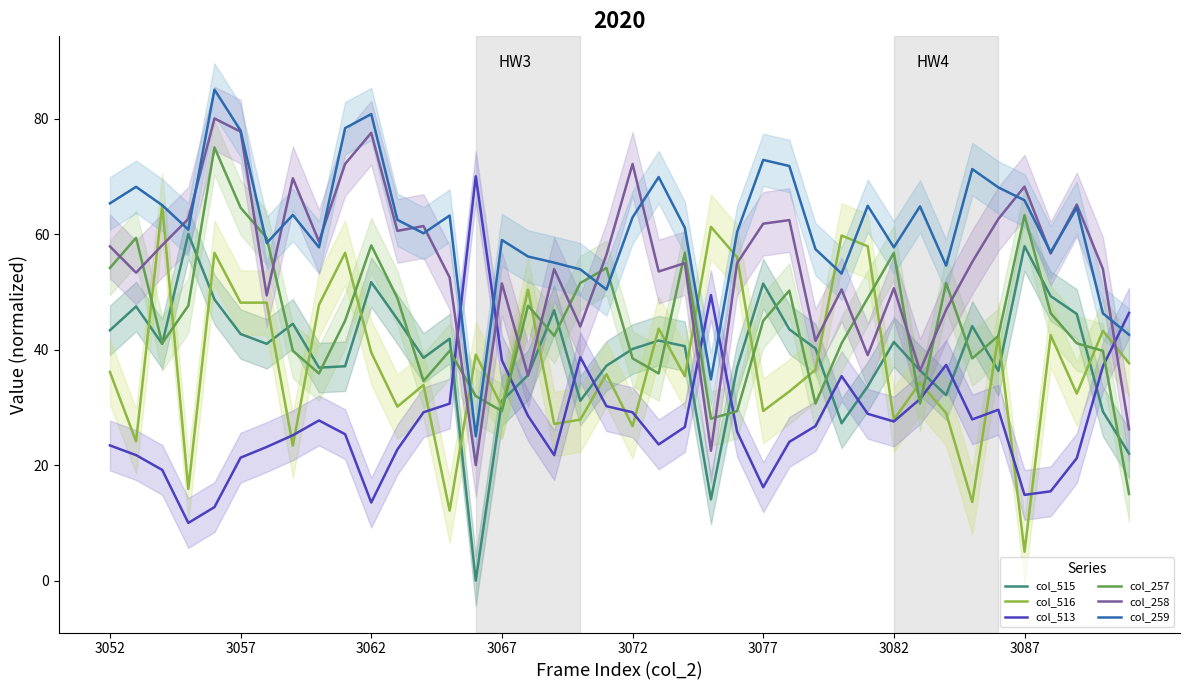

Which series has the largest total across all categories?

col_259